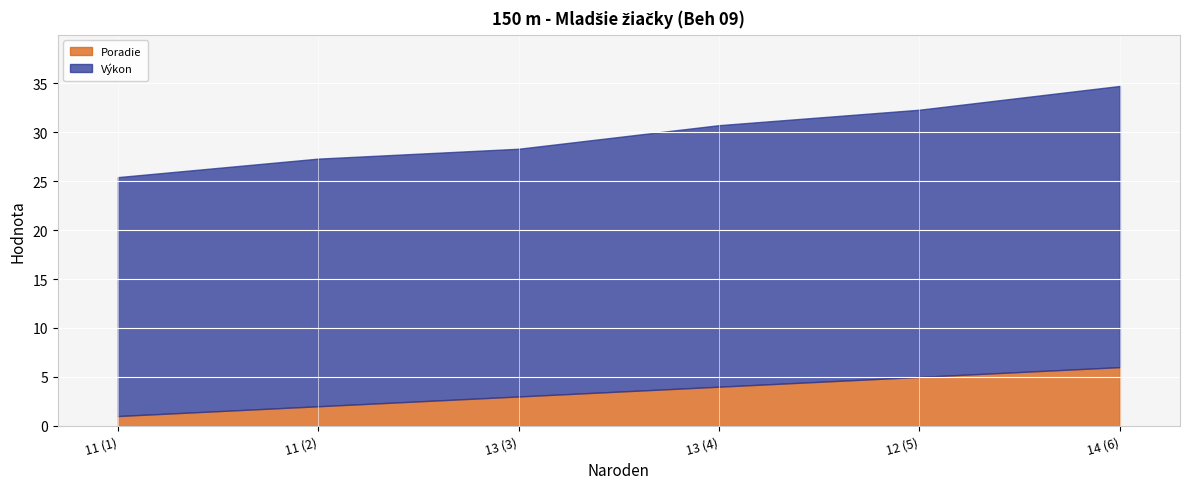

True or false: Výkon and Poradie intersect in this chart.

False